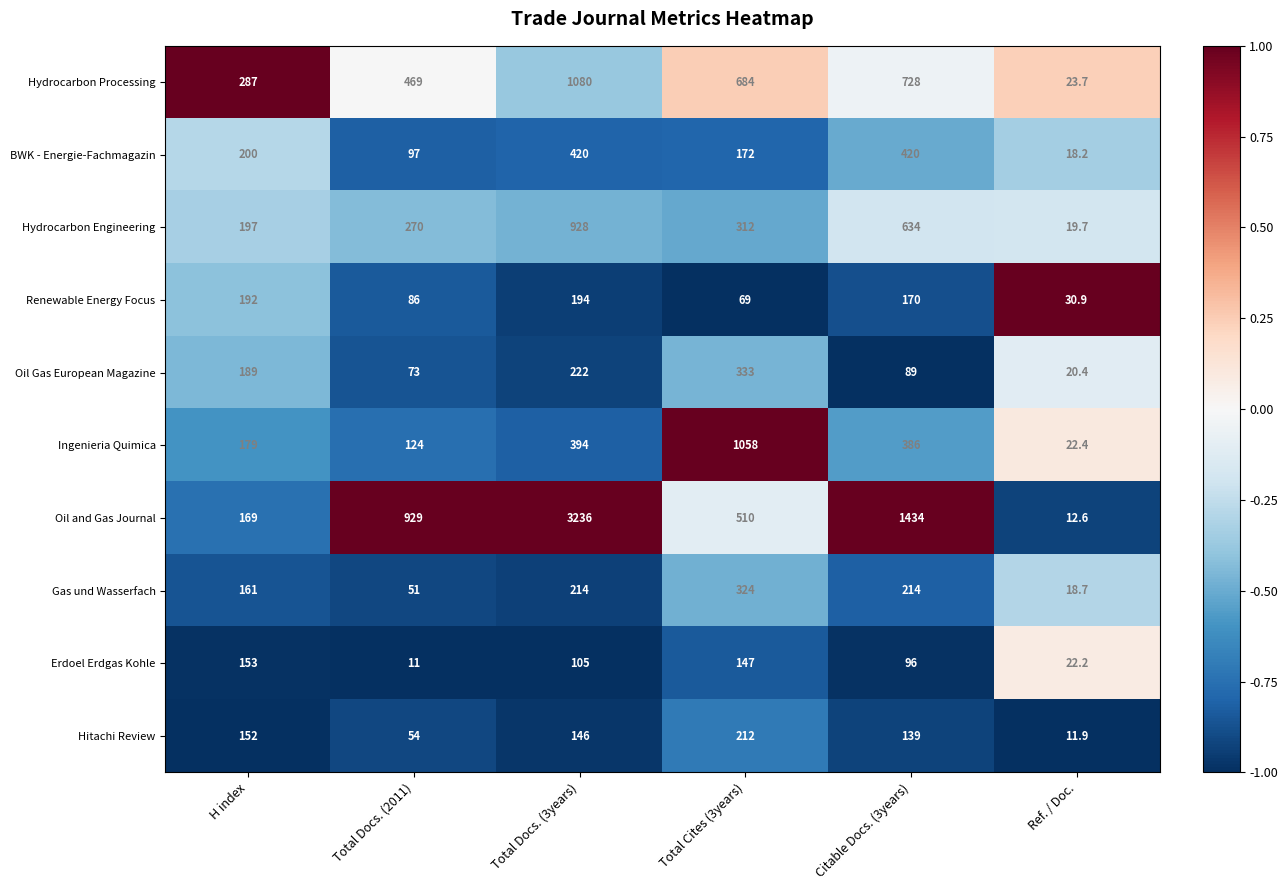

What is the maximum value shown in the chart?

3236.0